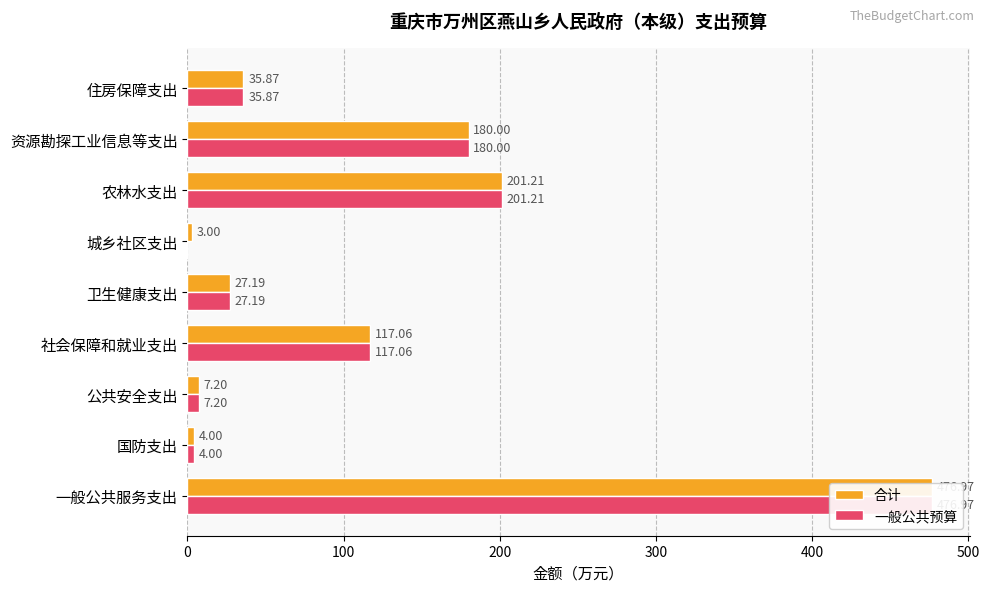

How many distinct data groups are displayed?

2